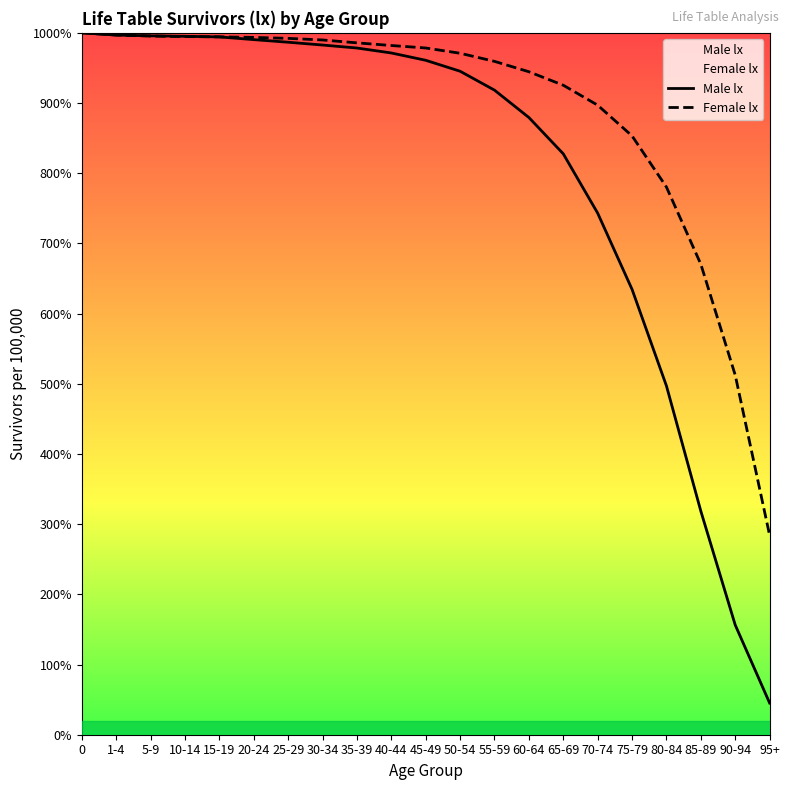

Reading left to right, extract all data points from this chart.

Male lx: 0=100000	1-4=99685	5-9=99577	10-14=99508	15-19=99424	20-24=99035	25-29=98663	30-34=98264	35-39=97840	40-44=97133	45-49=96091	50-54=94531	55-59=91838	60-64=87940	65-69=82766	70-74=74313	75-79=63454	80-84=49701	85-89=31853	90-94=15634	95+=4516
Female lx: 0=100000	1-4=99689	5-9=99542	10-14=99471	15-19=99428	20-24=99350	25-29=99215	30-34=98985	35-39=98575	40-44=98197	45-49=97844	50-54=97093	55-59=95939	60-64=94459	65-69=92538	70-74=89696	75-79=85317	80-84=78027	85-89=67033	90-94=51234	95+=28419